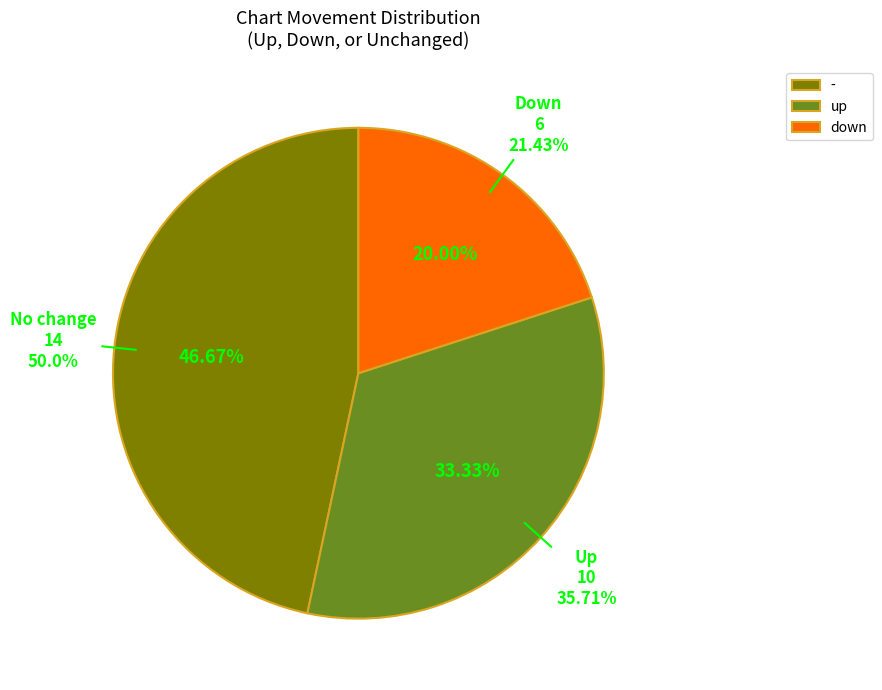

To the nearest percent, what is the combined percentage of down and up?

53%